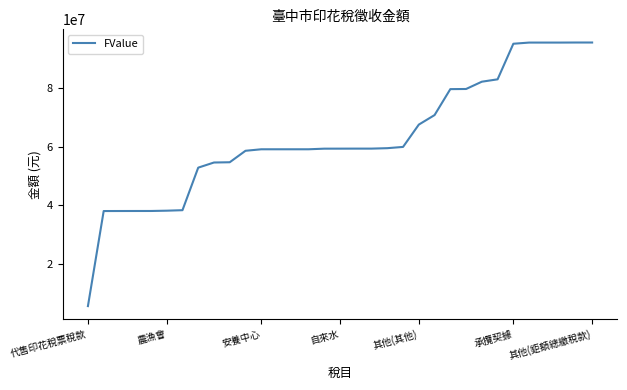

Count the number of data series in this chart.

1